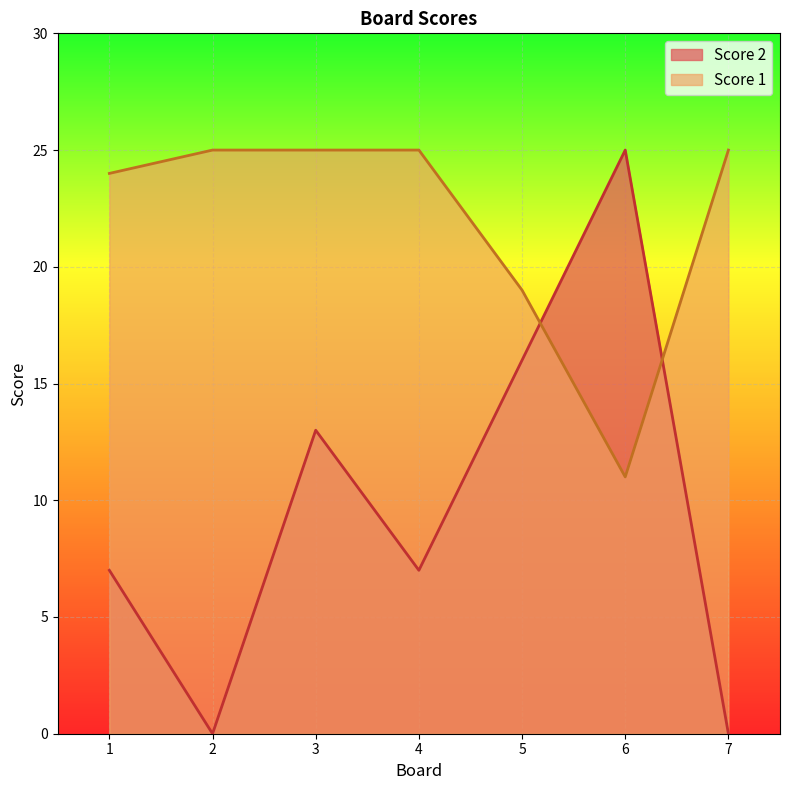

Where do Score 2 and Score 1 first cross each other?

5 and 6